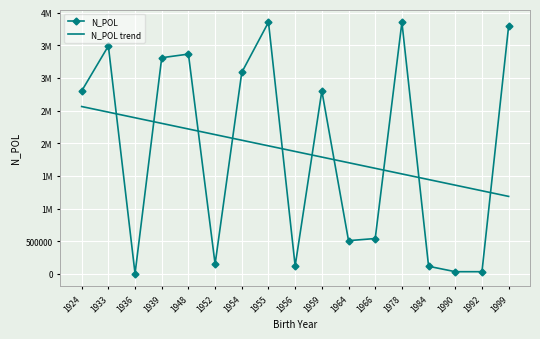

What are all the series names shown in the legend?

N_POL, N_POL trend